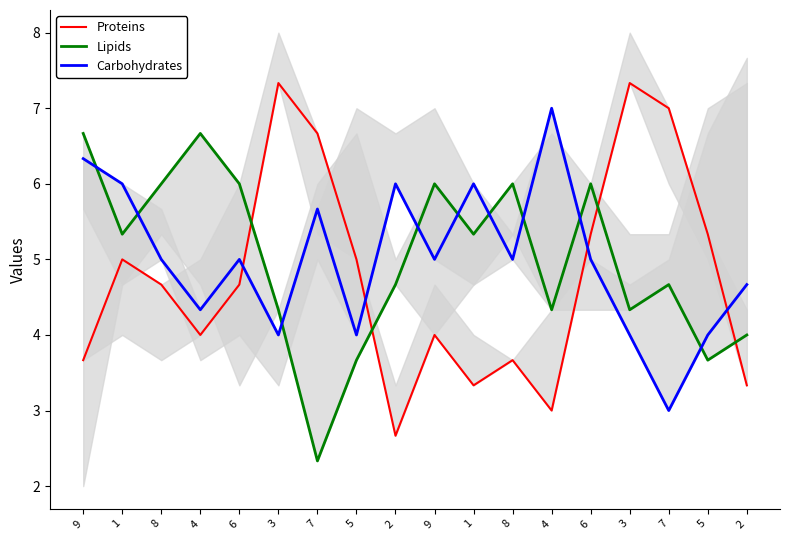

How many intersections are there between Lipids and Proteins?

4